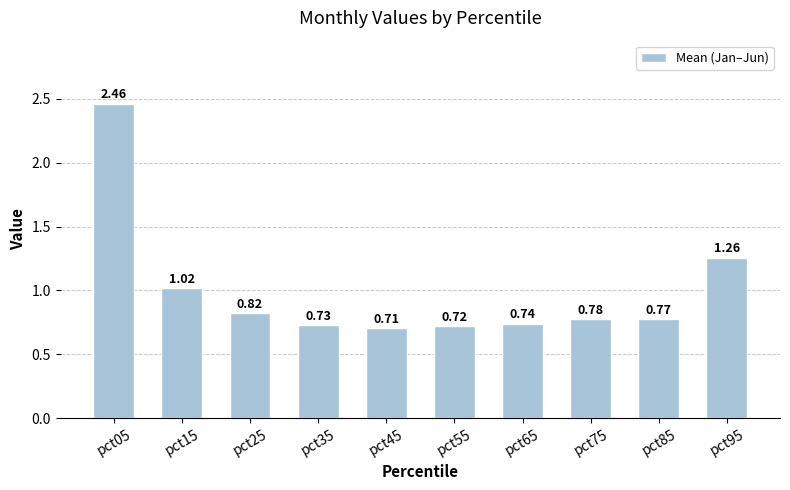

Where is the data nearest to the value 1?

pct15